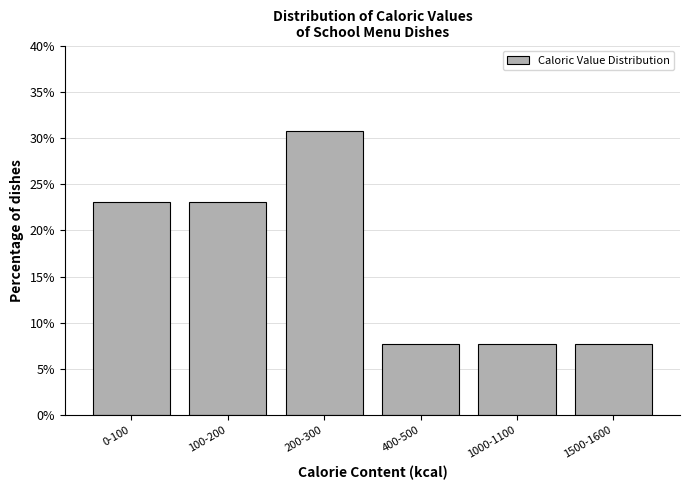

Reading left to right, extract all data points from this chart.

23.1	23.1	30.8	7.7	7.7	7.7